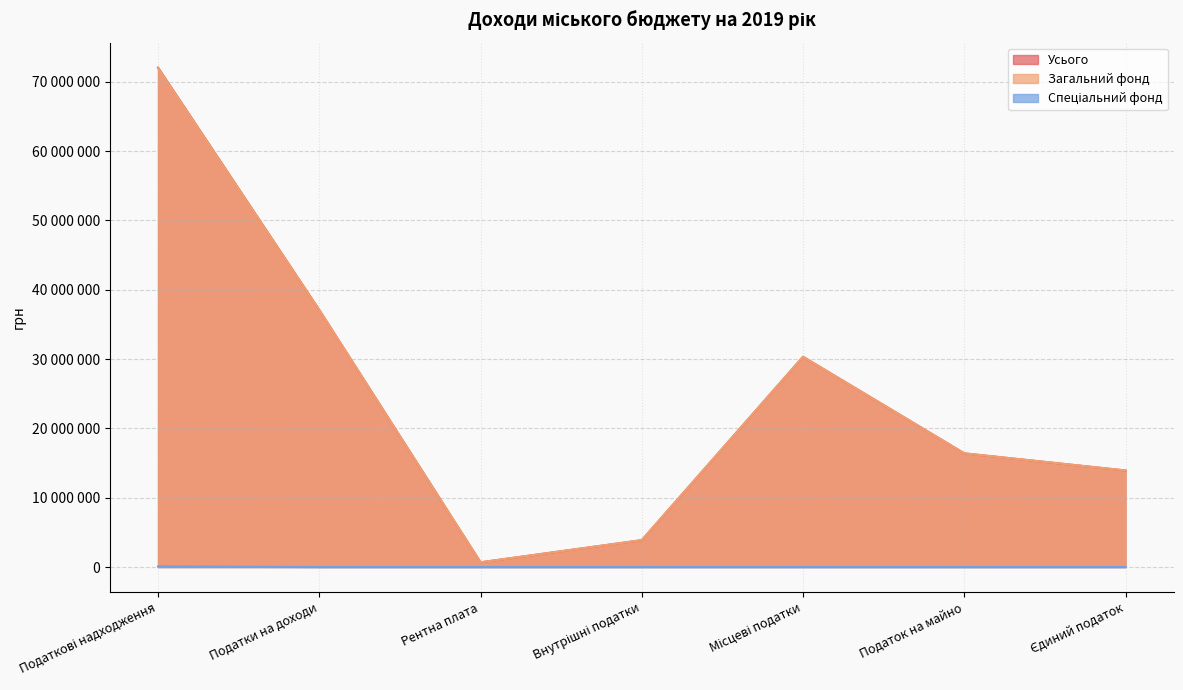

What is the spread (max minus min) of values at Внутрішні податки?

3877600